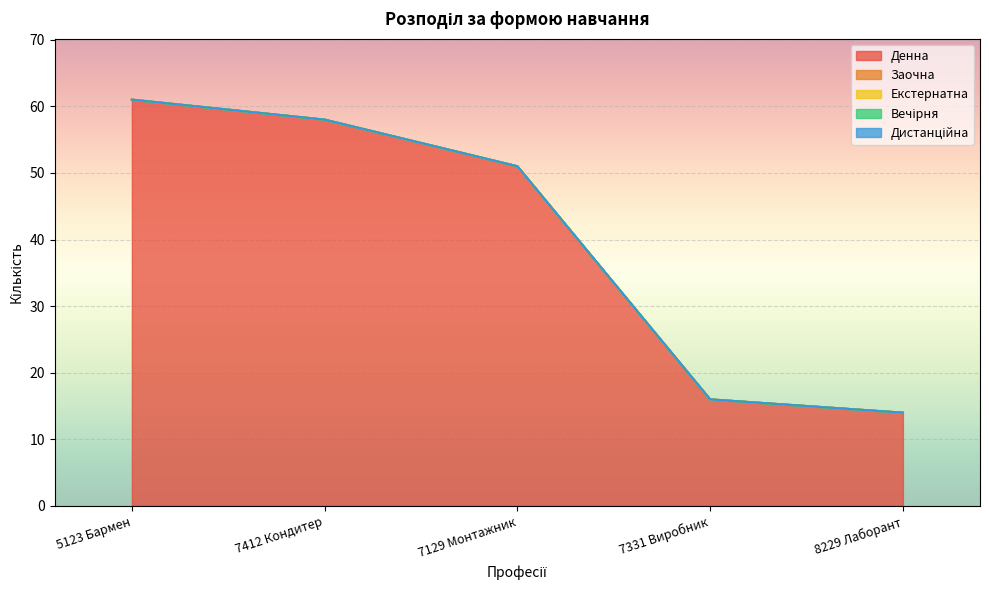

At 5123 Бармен, list the series in order from smallest to largest.

Заочна, Екстернатна, Вечірня, Дистанційна, Денна